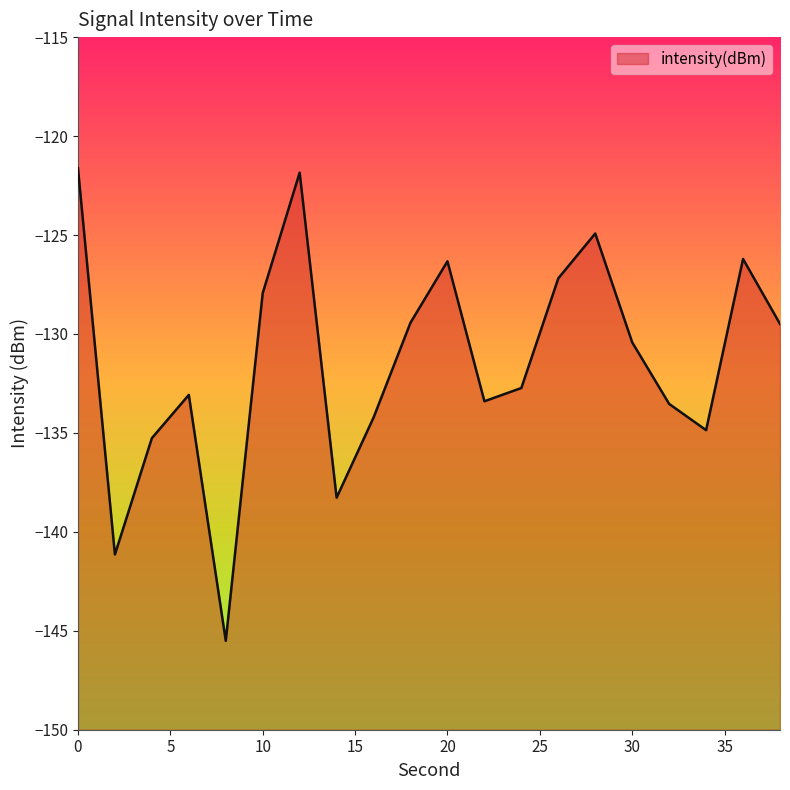

Where is the first local maximum?

6